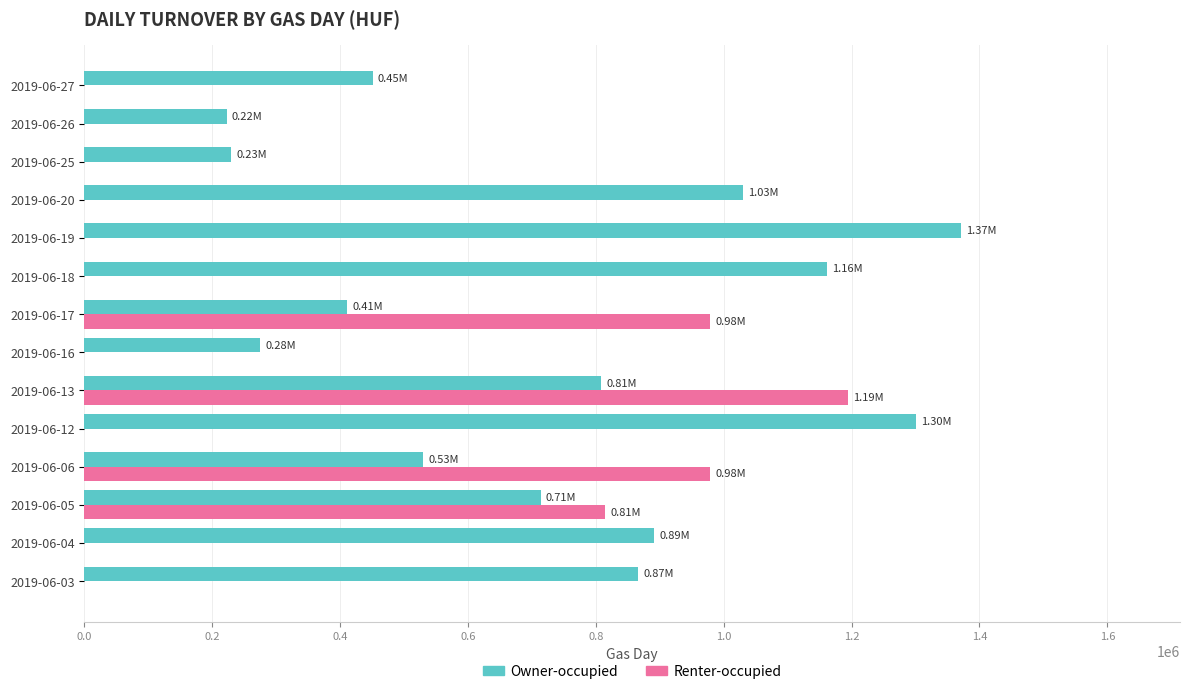

Which series has the widest spread of values?

Renter-occupied